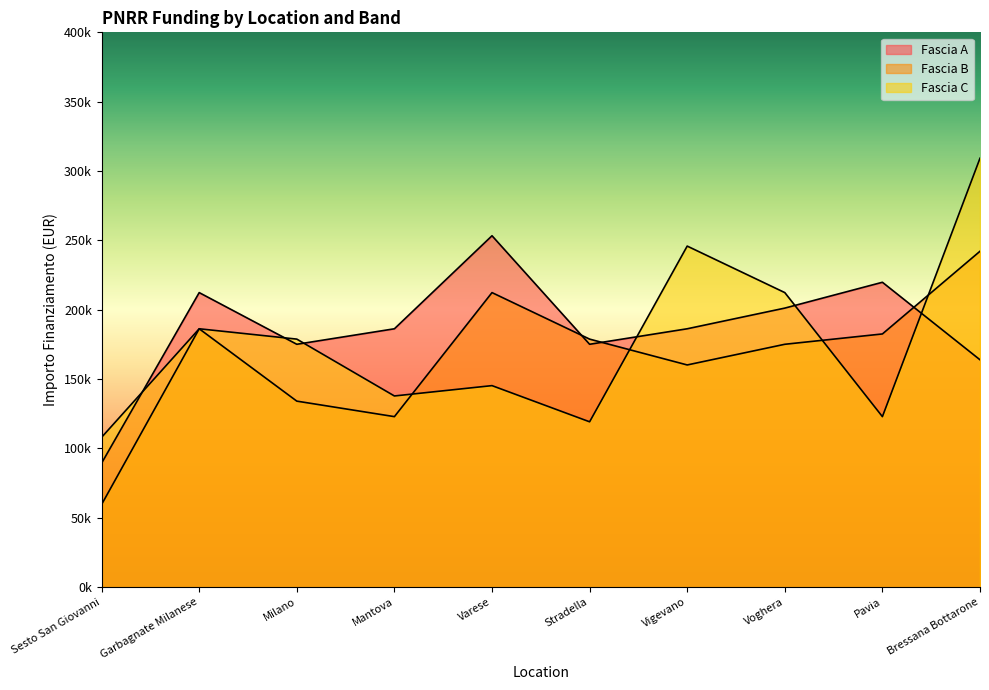

What is the value of the Fascia A point at the 2nd from the left?

212371.5